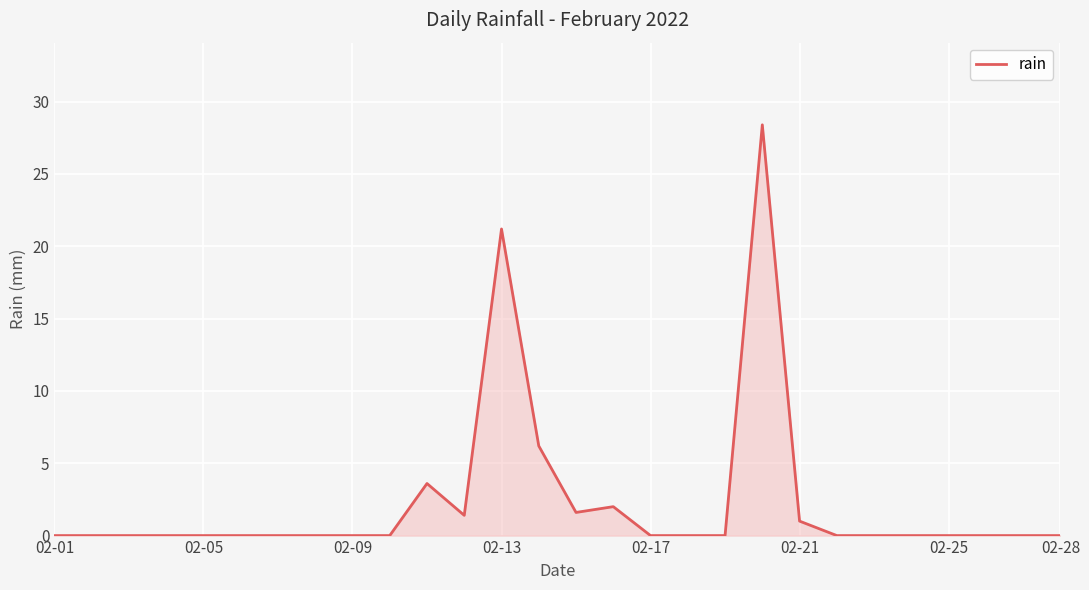

What is the difference between the maximum and minimum values?

28.4